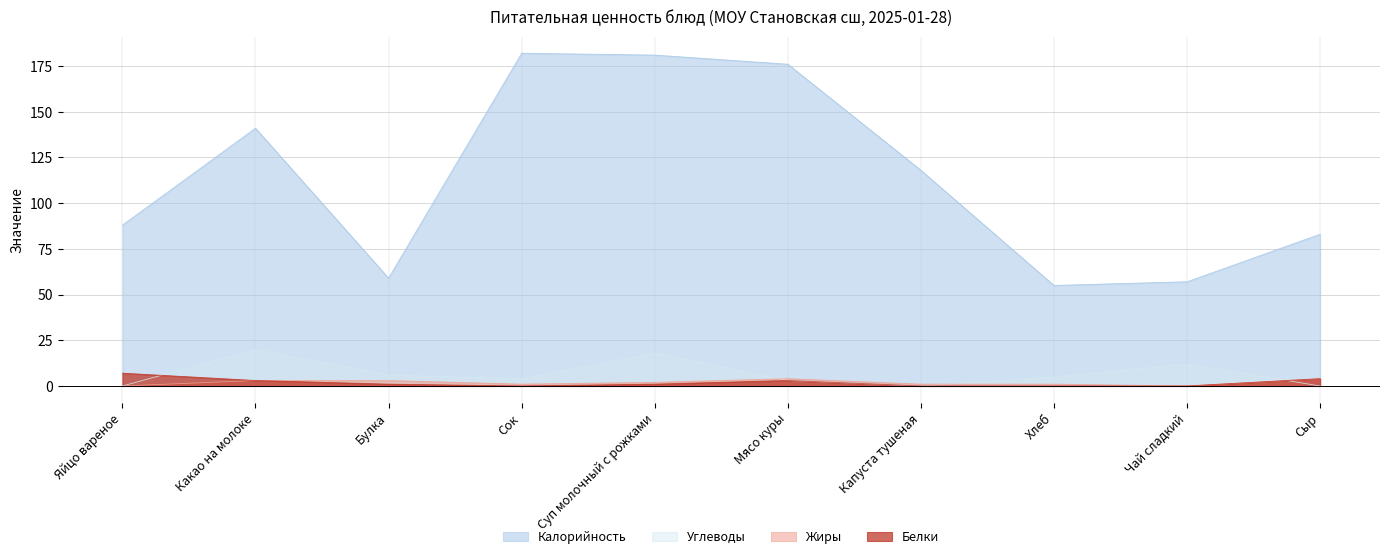

True or false: Калорийность and Углеводы intersect in this chart.

False